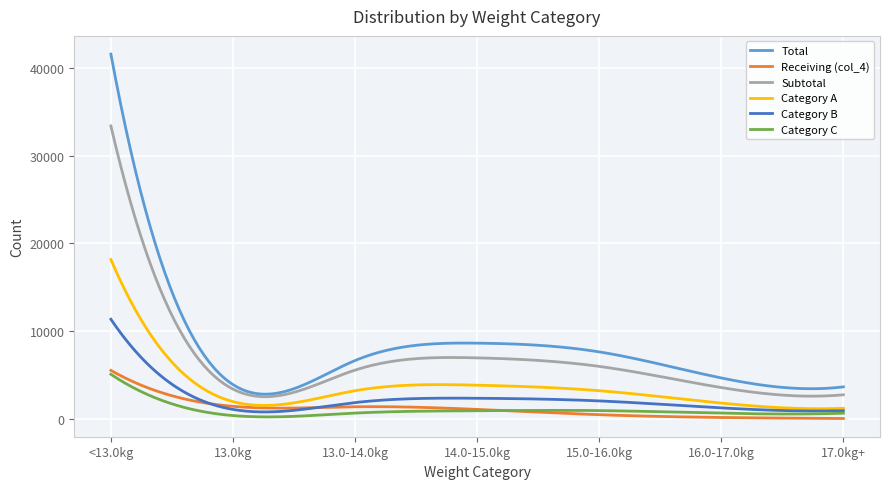

What is the smallest value displayed?

68.0